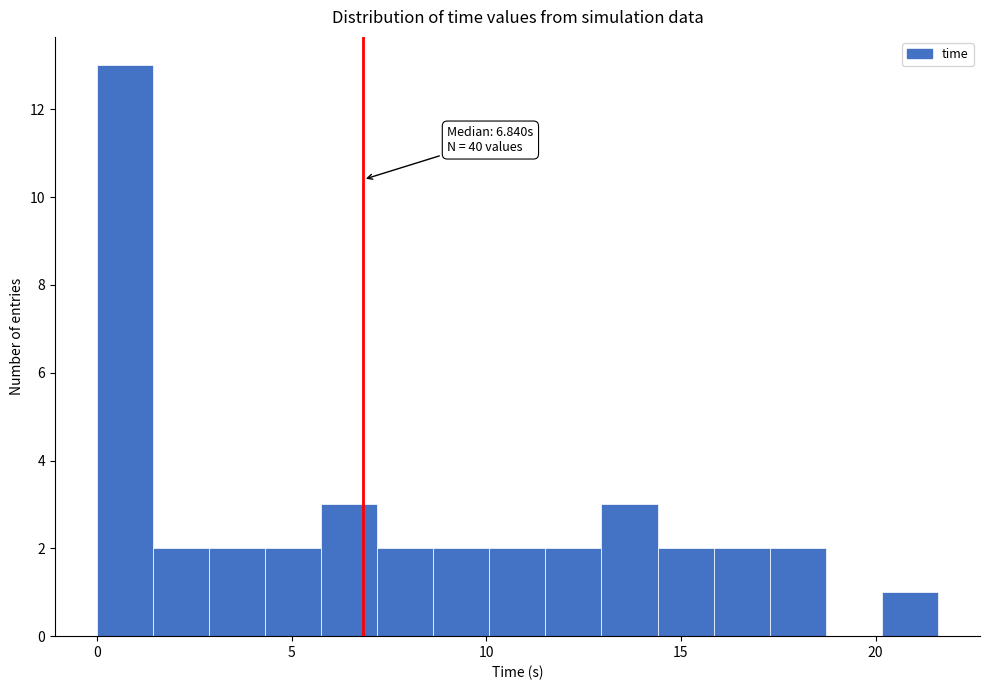

Read against the x-axis, roughly where is the centre of the tallest bar?

0.5